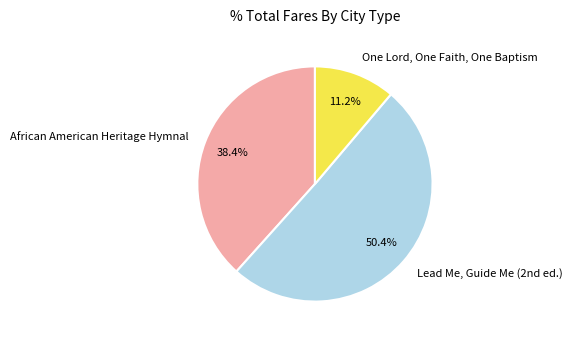

What is the ratio of the value at African American Heritage Hymnal to the value at One Lord, One Faith, One Baptism?

3.4